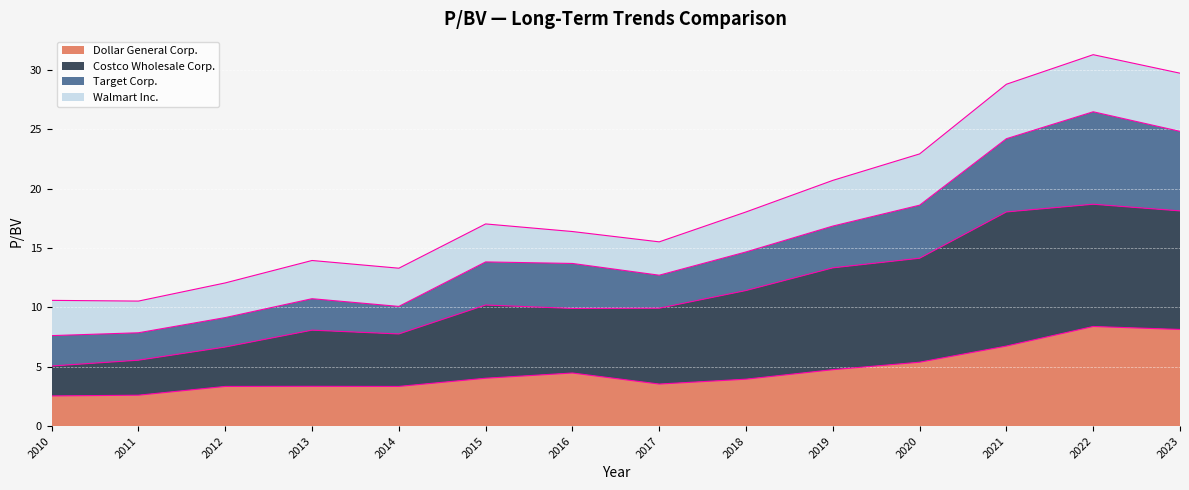

True or false: Dollar General Corp. has a value of 3.4 at 2013.

True